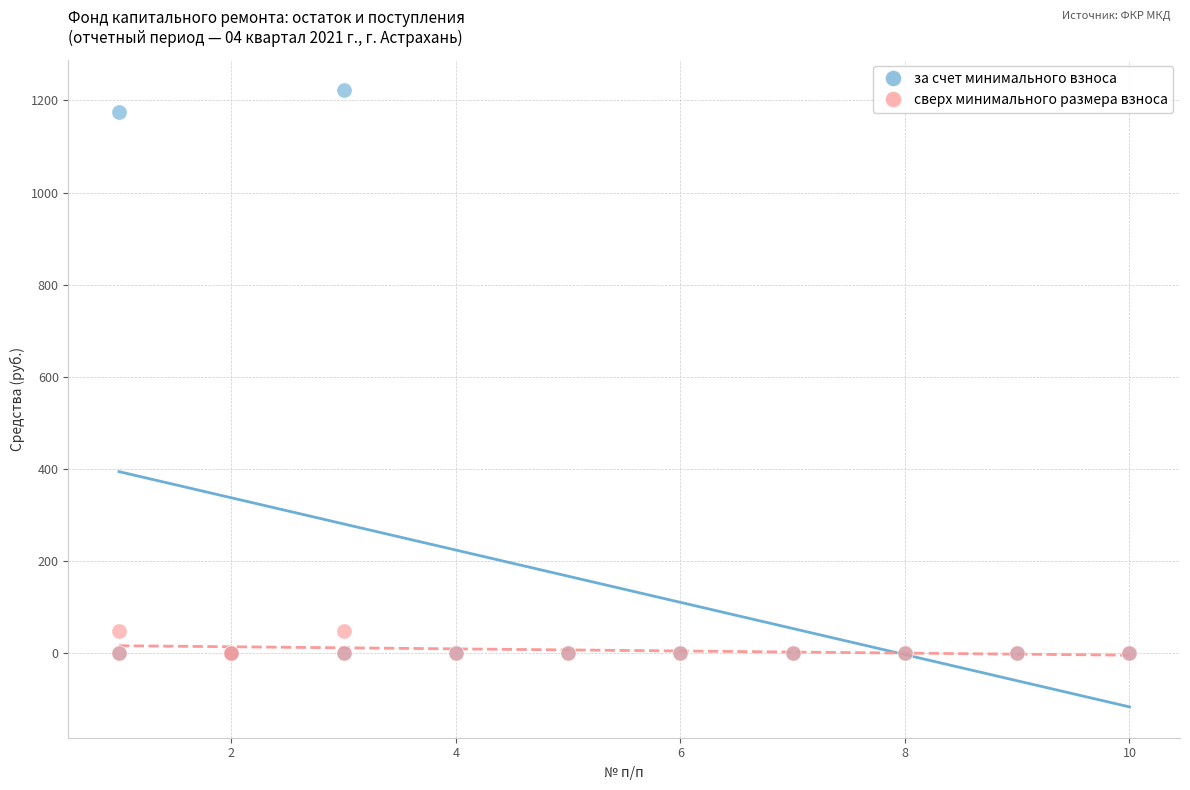

What are all the series names shown in the legend?

за счет минимального взноса, сверх минимального размера взноса